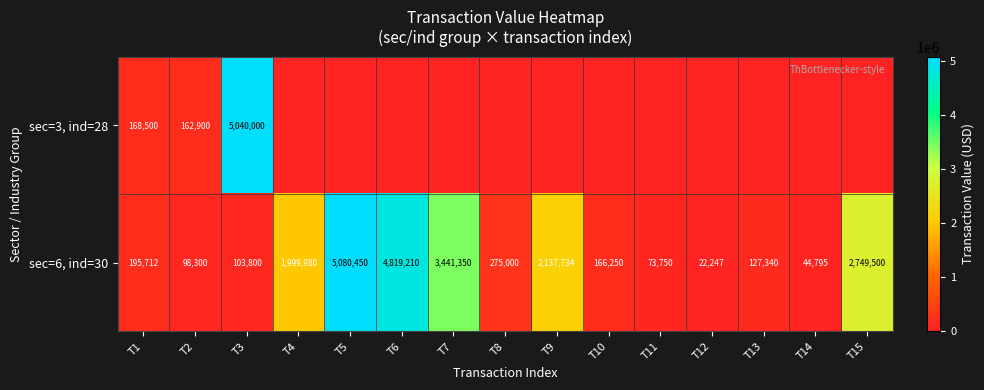

At T3, list the series in order from smallest to largest.

sec=6, ind=30, sec=3, ind=28